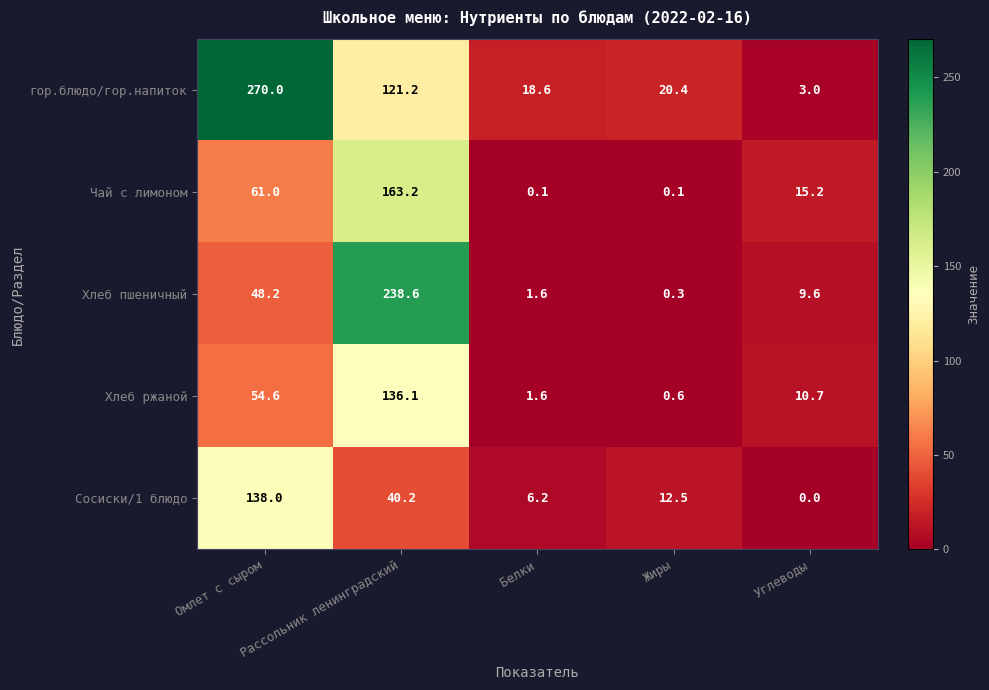

Between Омлет с сыром and Рассольник ленинградский, which series saw the biggest shift?

Хлеб пшеничный